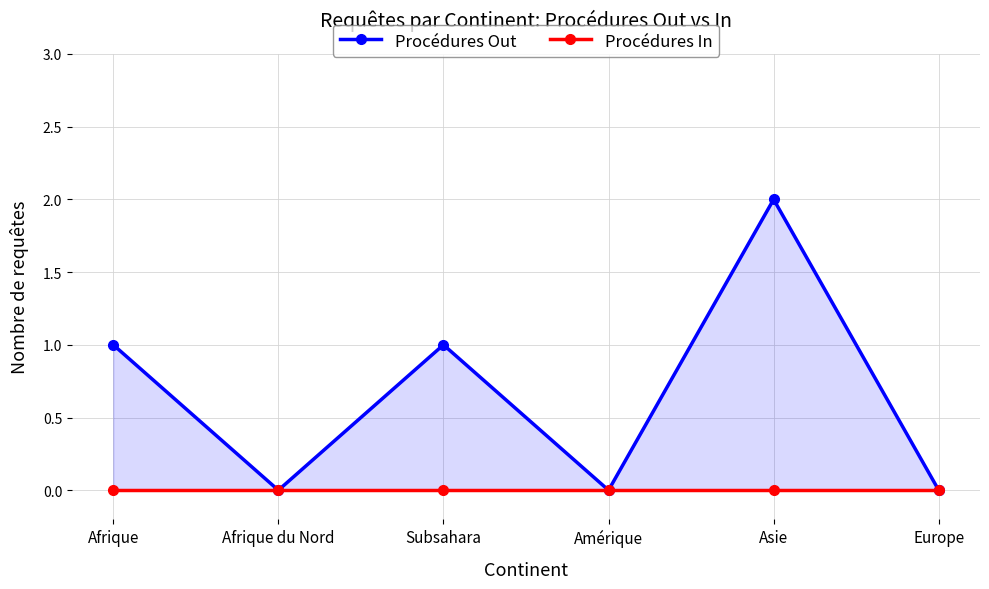

What is the difference between the highest and lowest values at Asie?

2